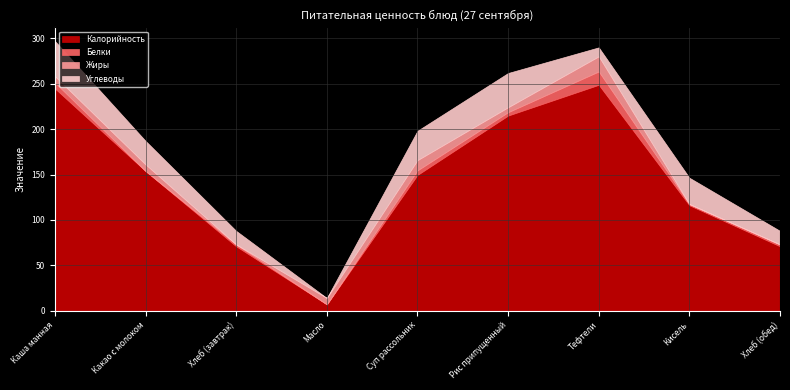

Does the chart have visible grid lines?

Yes